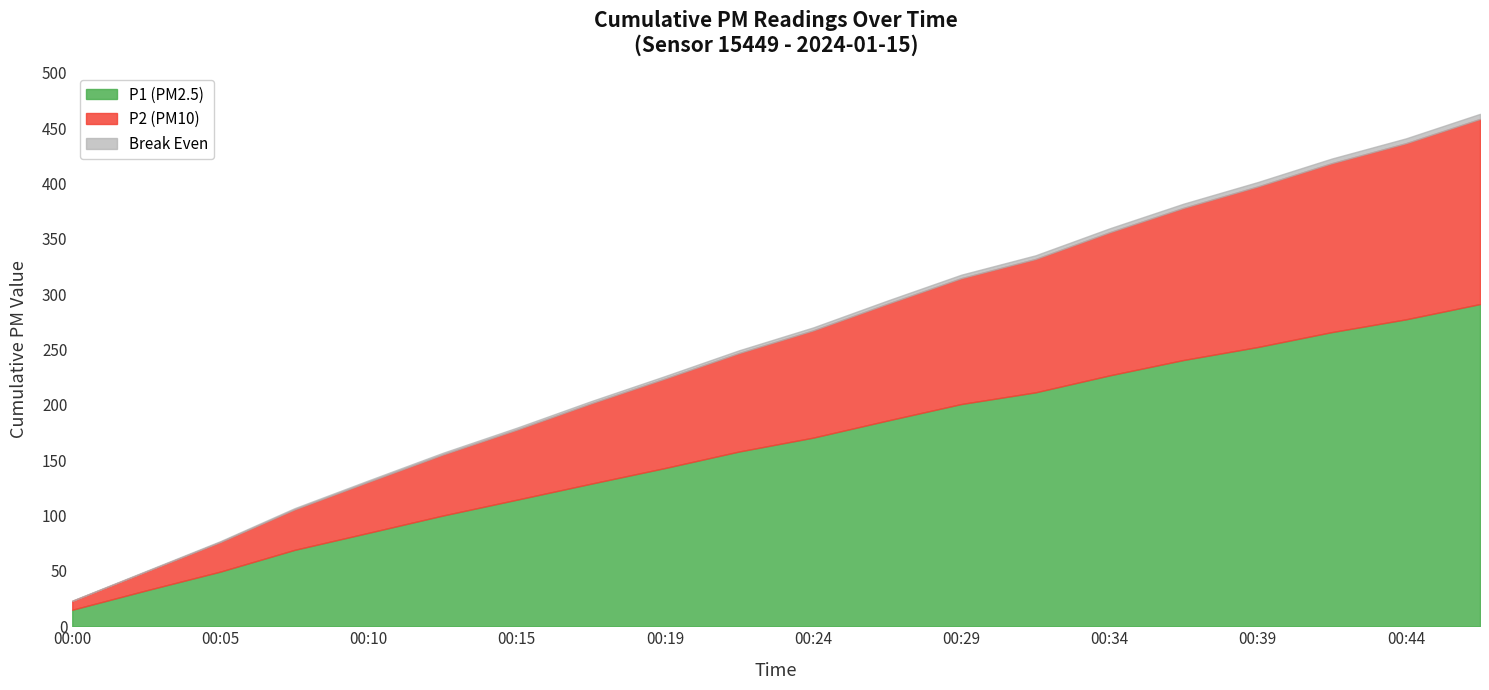

At which label does P1 (PM2.5) reach its minimum?

00:00